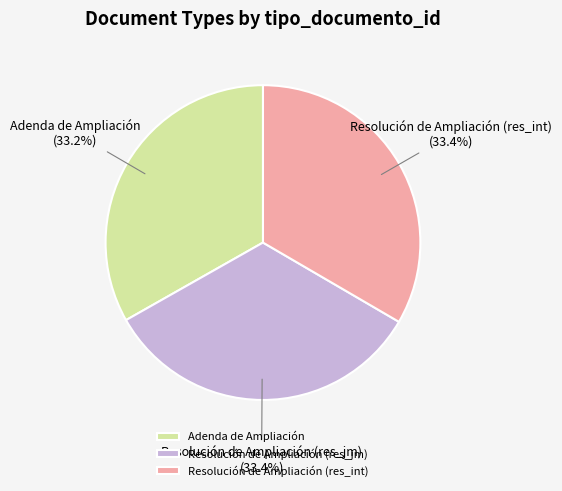

What is the ratio of the value at Resolución de Ampliación (res_int) to the value at Resolución de Ampliación (res_jm)?

1.0